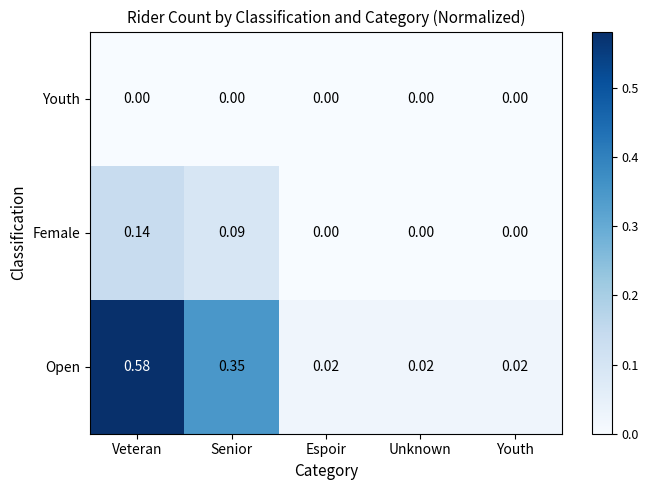

List the series in order of their overall mean, highest first.

Open, Female, Youth